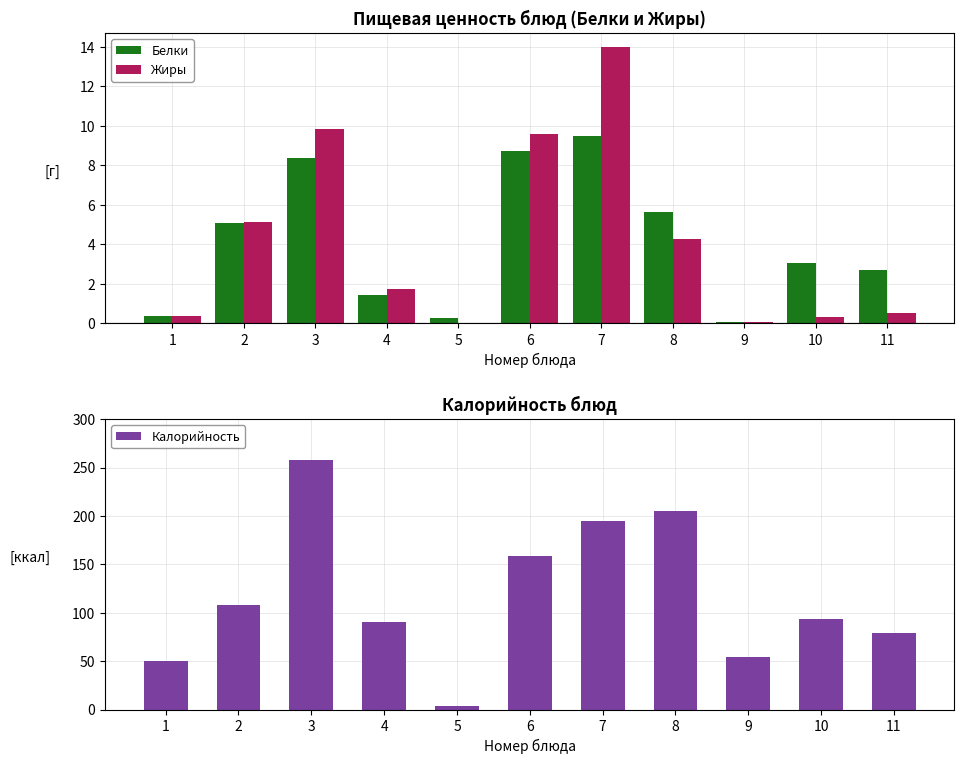

The value of Калорийность at 9 is 54.3. True or false?

True